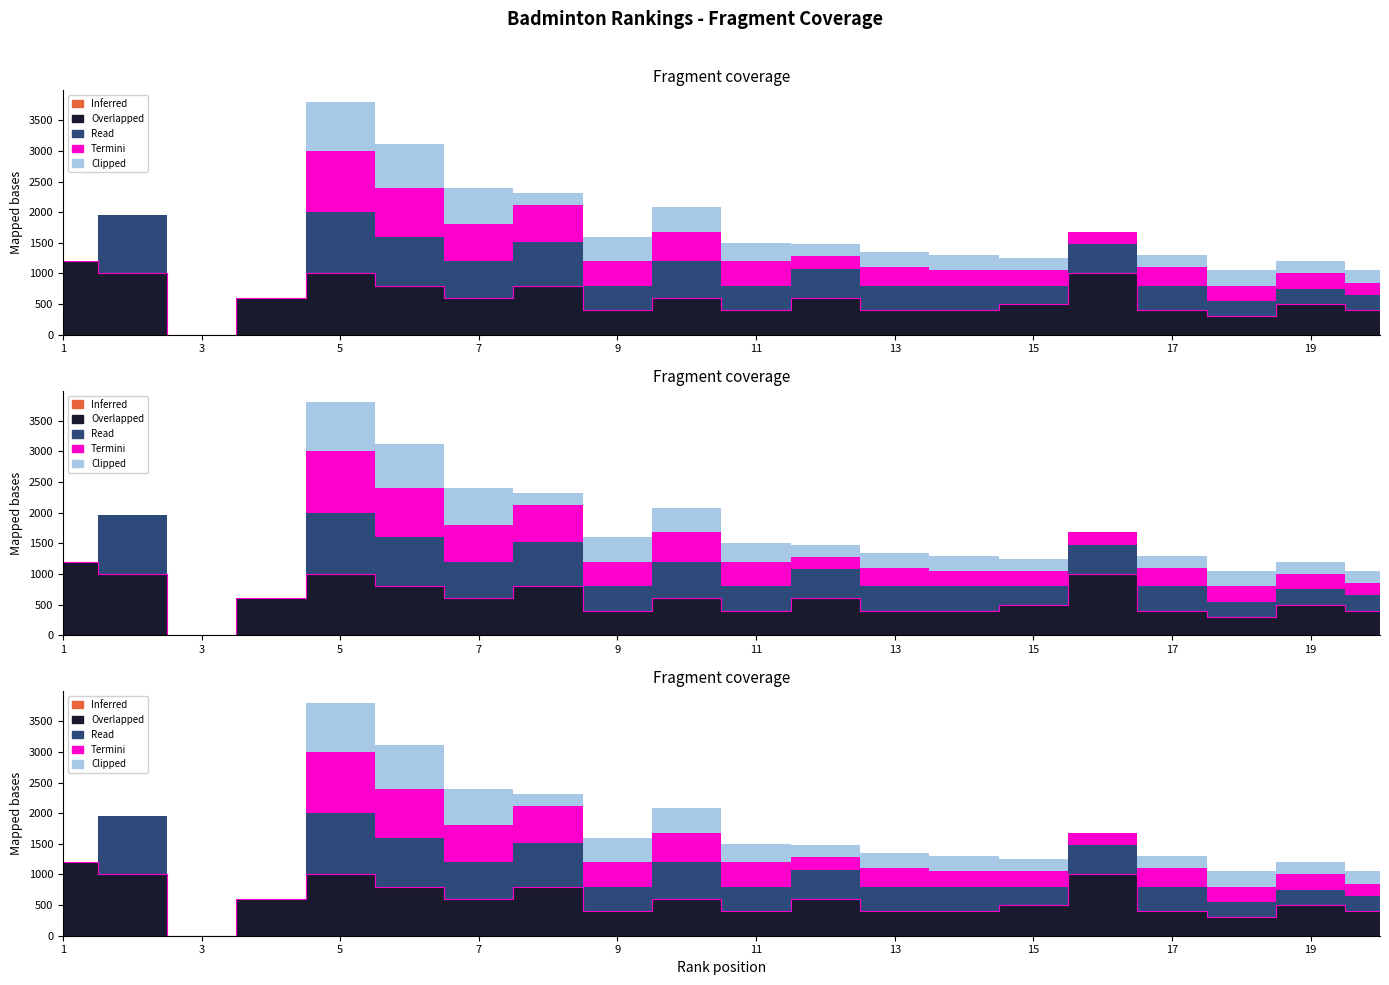

What is the total value across all series at 10?

2080